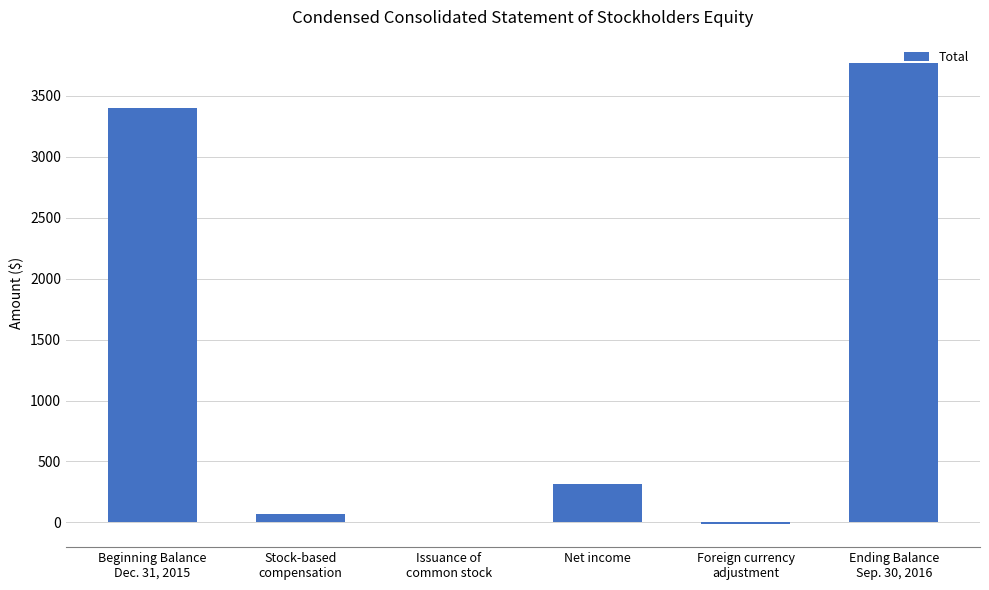

What value does the data have at Stock-based
compensation, to the nearest 10?

70